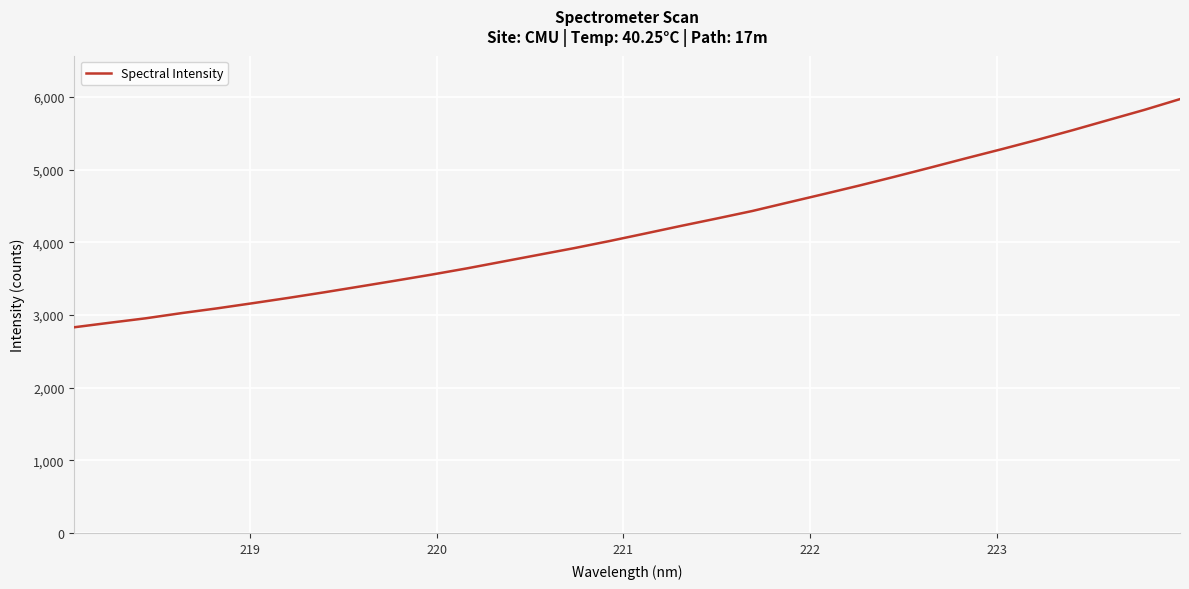

What is the minimum value shown in the chart?

2832.3